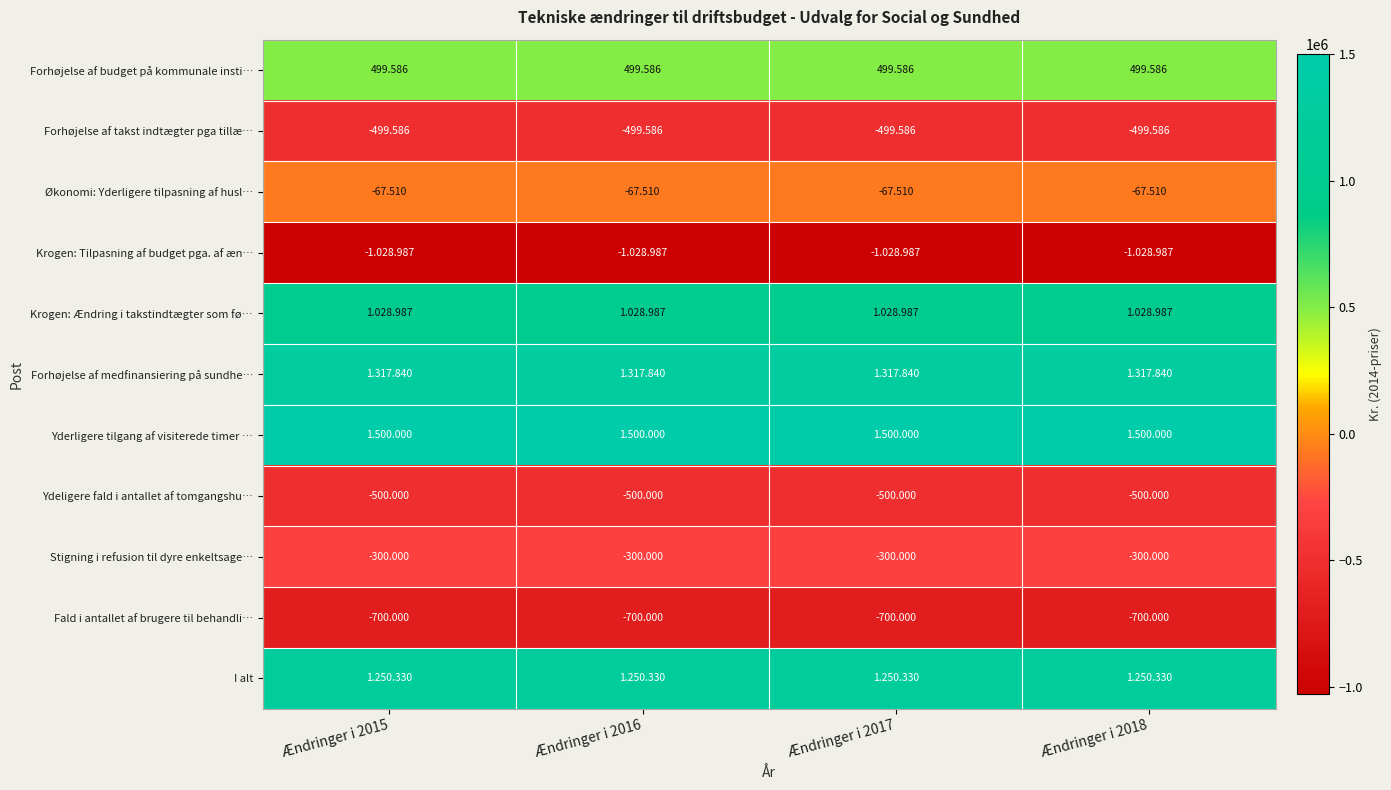

List the series in order of their peak value, lowest first.

Krogen: Tilpasning af budget pga. af æn…, Fald i antallet af brugere til behandli…, Ydeligere fald i antallet af tomgangshu…, Forhøjelse af takst indtægter pga tillæ…, Stigning i refusion til dyre enkeltsage…, Økonomi: Yderligere tilpasning af husl…, Forhøjelse af budget på kommunale insti…, Krogen: Ændring i takstindtægter som fø…, I alt, Forhøjelse af medfinansiering på sundhe…, Yderligere tilgang af visiterede timer …